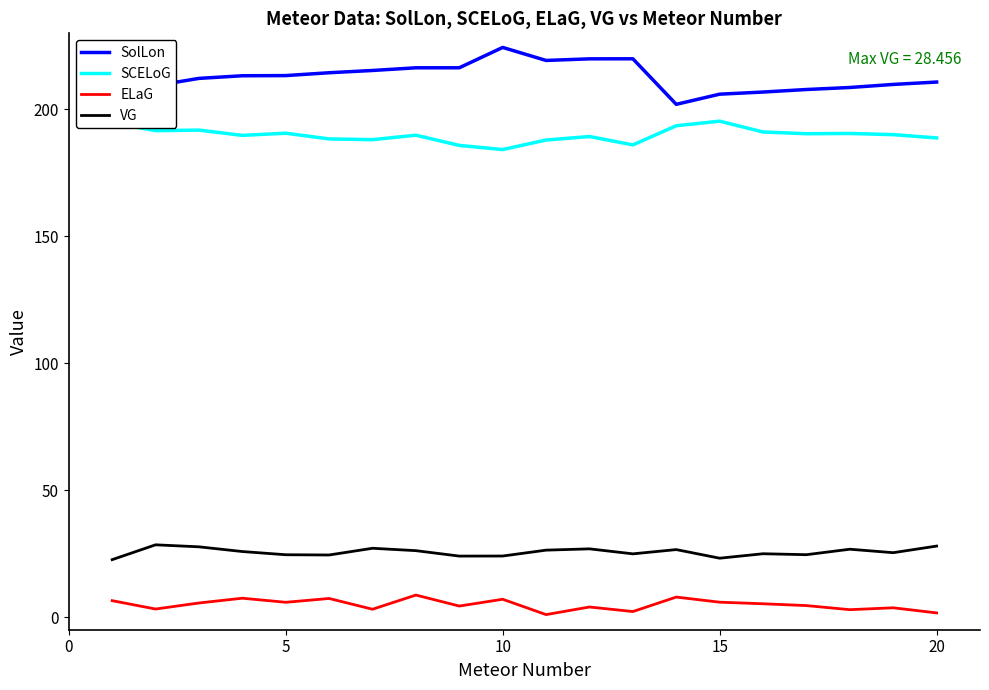

Which series has the largest range (max minus min)?

SolLon